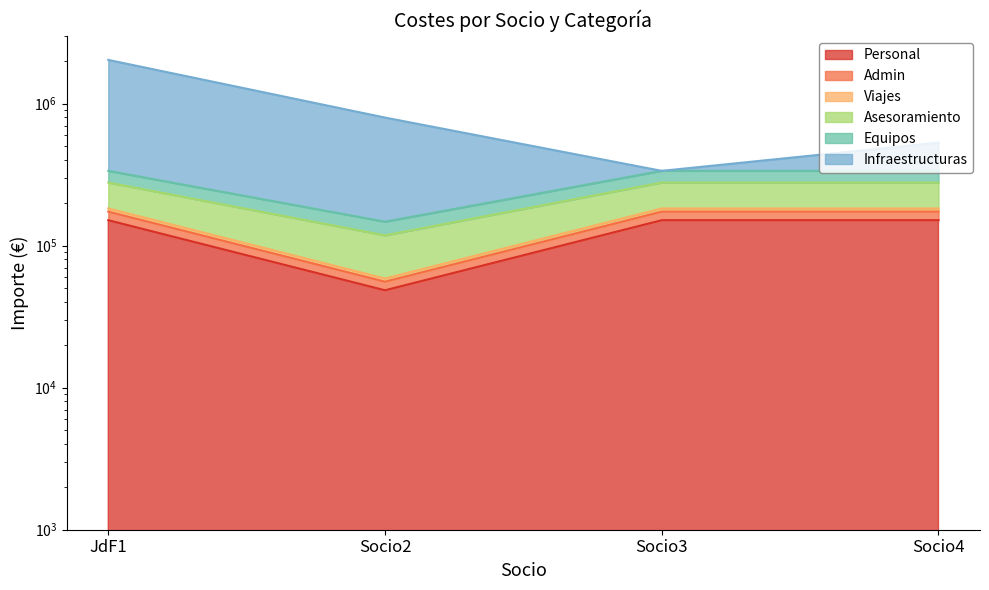

Read the Viajes value at JdF1.

182710.0